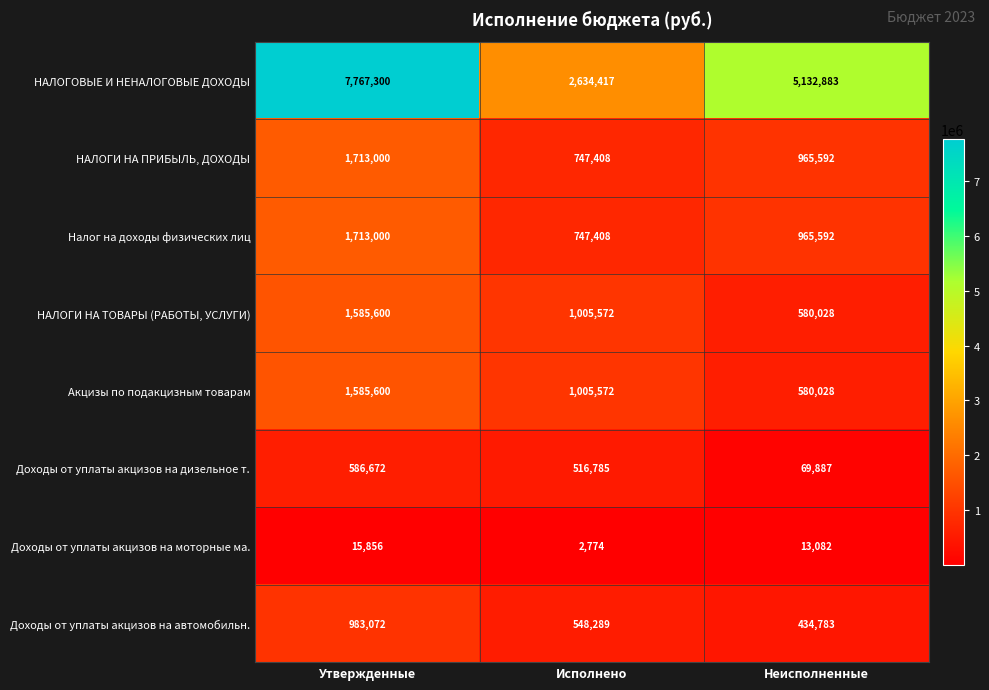

The value of Доходы от уплаты акцизов на дизельное т. at Неисполненные is 69887. True or false?

True